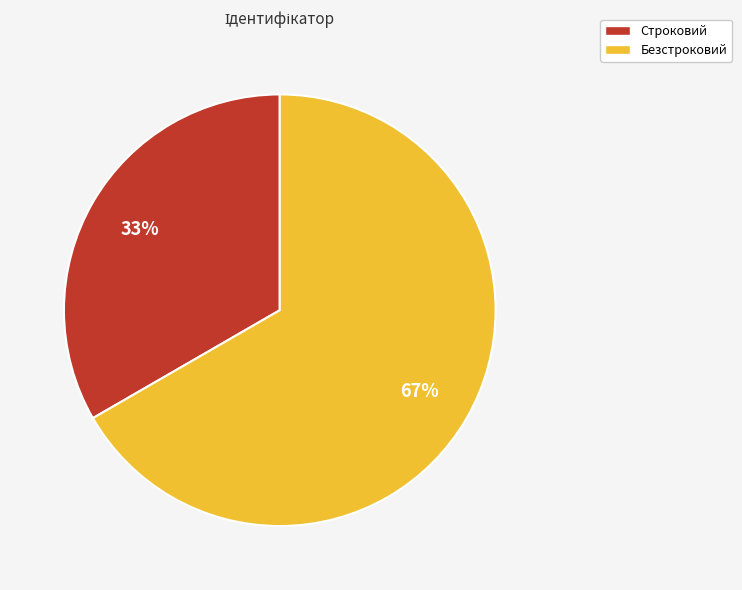

The Строковий slice represents 22% of the pie. True or false?

False